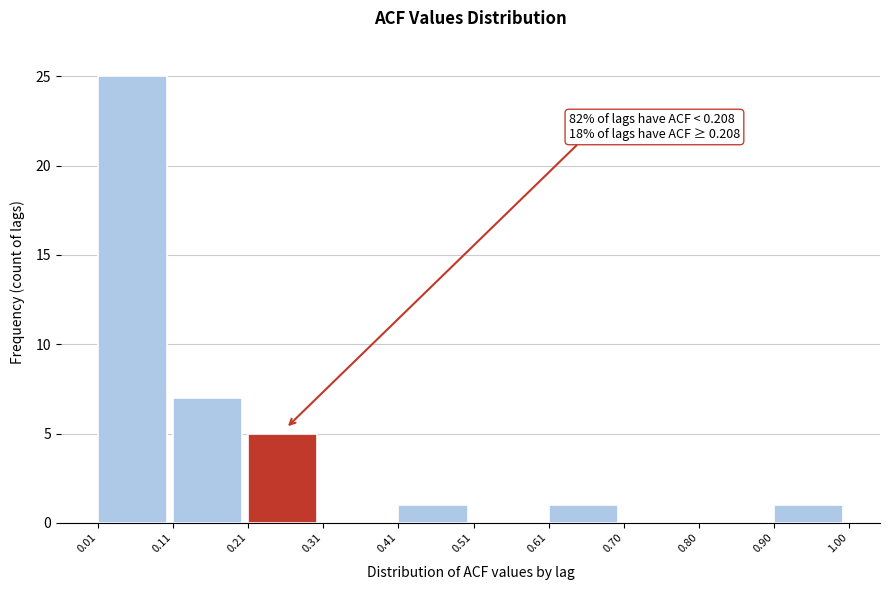

Over which range of the x-axis is the bar tallest?

0.01 to 0.11